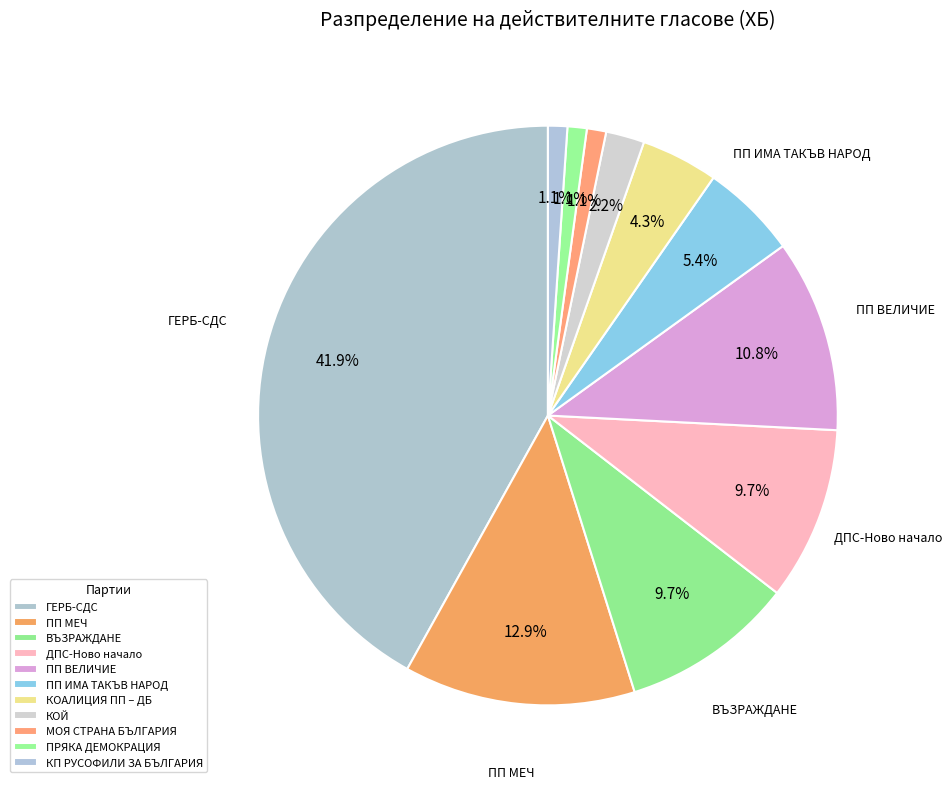

True or false: ПРЯКА ДЕМОКРАЦИЯ accounts for 8% of the total.

False